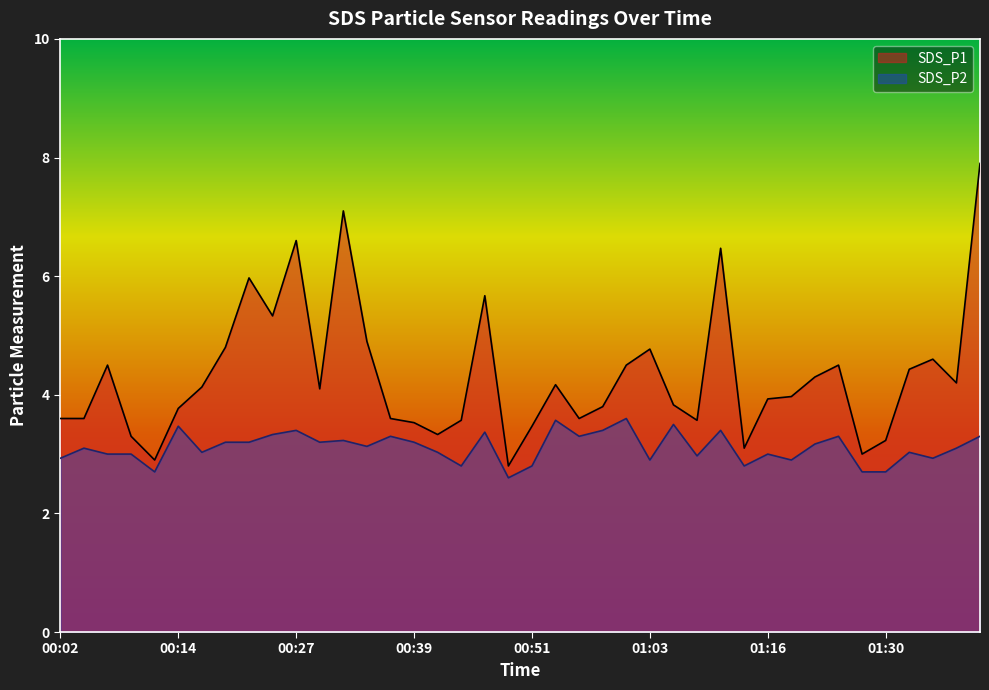

What position from the right is 00:58?

17